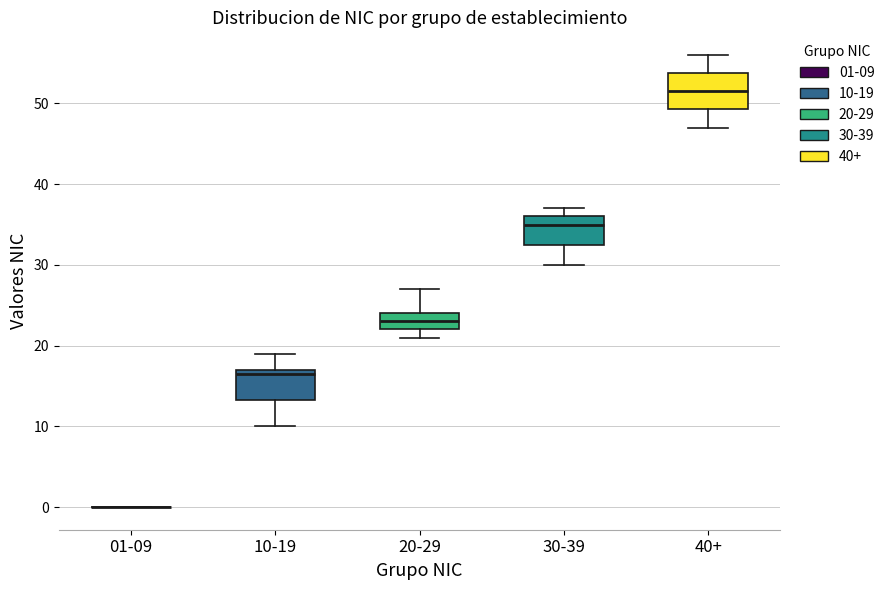

Reading left to right, transcribe this box plot: for each box, give where its median line is, the range the box spans, and where its two whiskers end, as read against the y-axis. The values are not printed on the chart, so give them approximately, as read against the axis.

01-09: box collapsed to a line at 0, whiskers 0 to 0
10-19: median 17 (just below the box's upper edge), box 13 to 17, whiskers 10 to 19
20-29: median 23, box 22 to 24, whiskers 21 to 27
30-39: median 35, box 33 to 36, whiskers 30 to 37
40+: median 52, box 49 to 54, whiskers 47 to 56